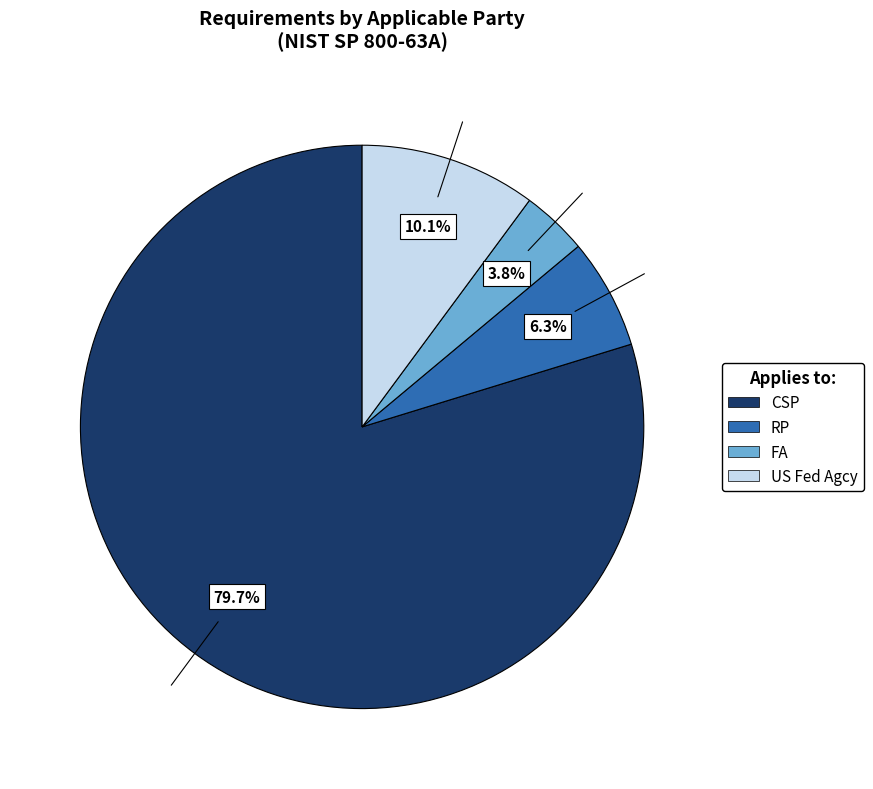

How many slices are in this pie chart?

4